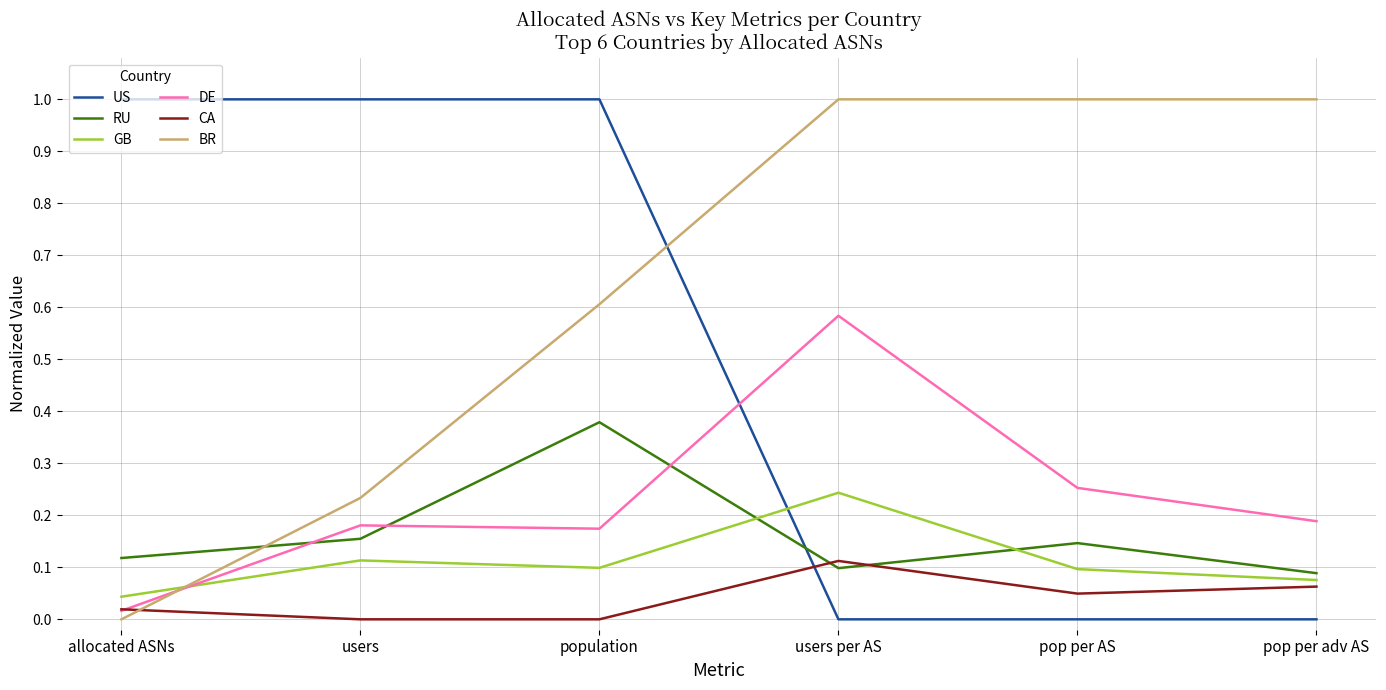

Between which two adjacent categories do US and RU first intersect?

population and users per AS